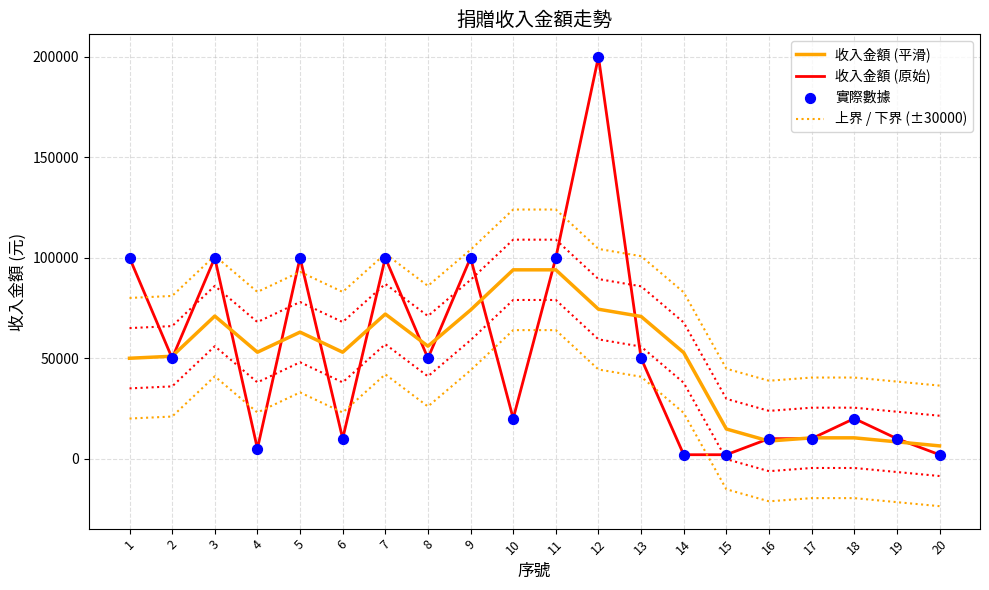

What are all the series names shown in the legend?

收入金額 (平滑), 收入金額 (原始), 上界 / 下界 (±30000), 實際數據